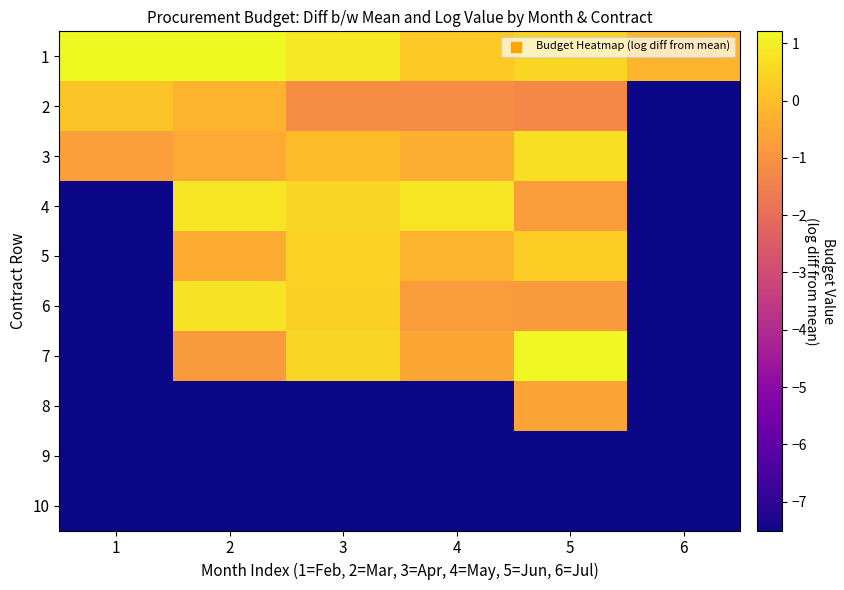

What is the total value across all series at 4?

-24.5